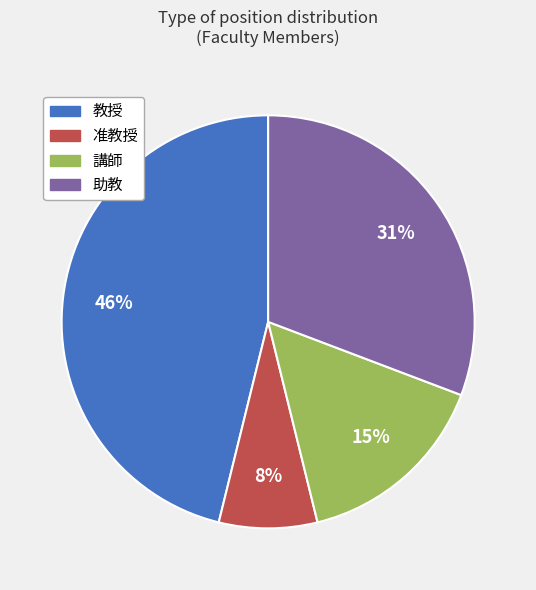

What percentage is the 講師 slice, to the nearest percent?

15%